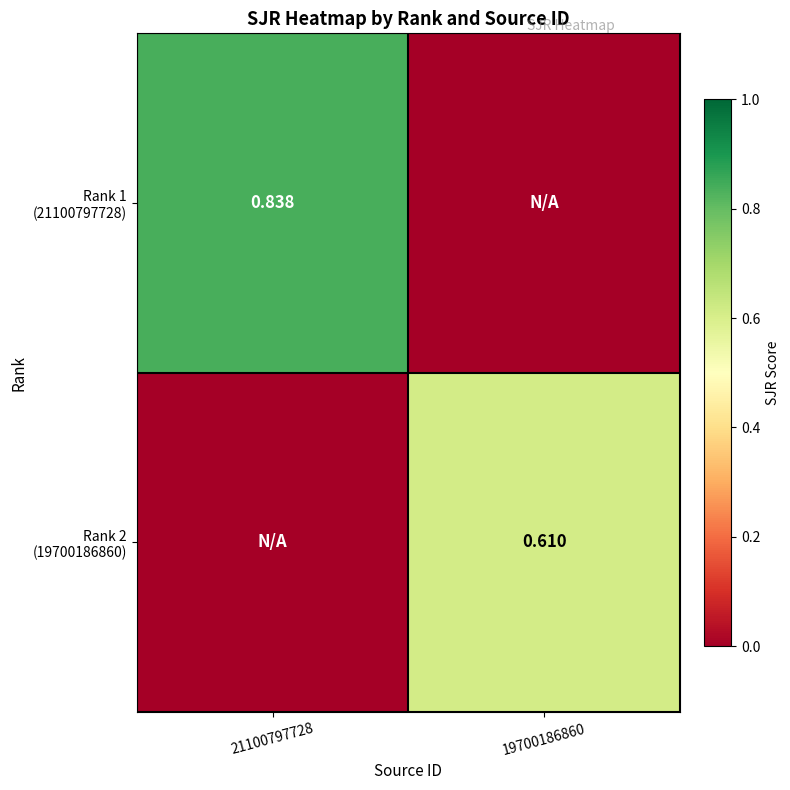

Rank the series at 21100797728 from highest to lowest value.

Rank 1 (21100797728), Rank 2 (19700186860)